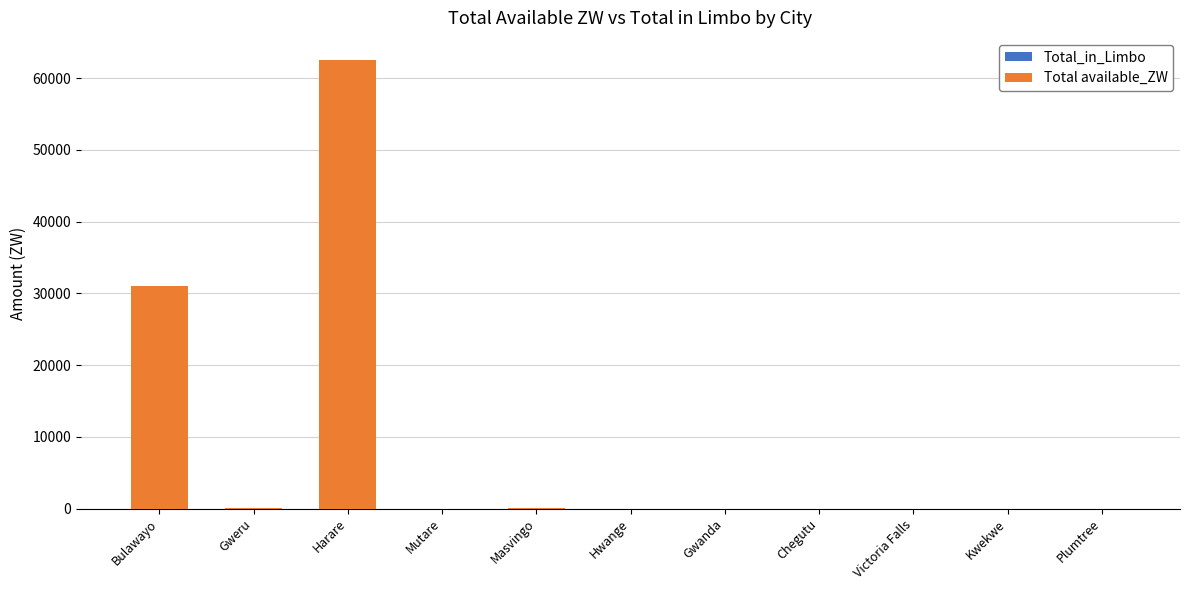

What is the sum of all values?

93727.7